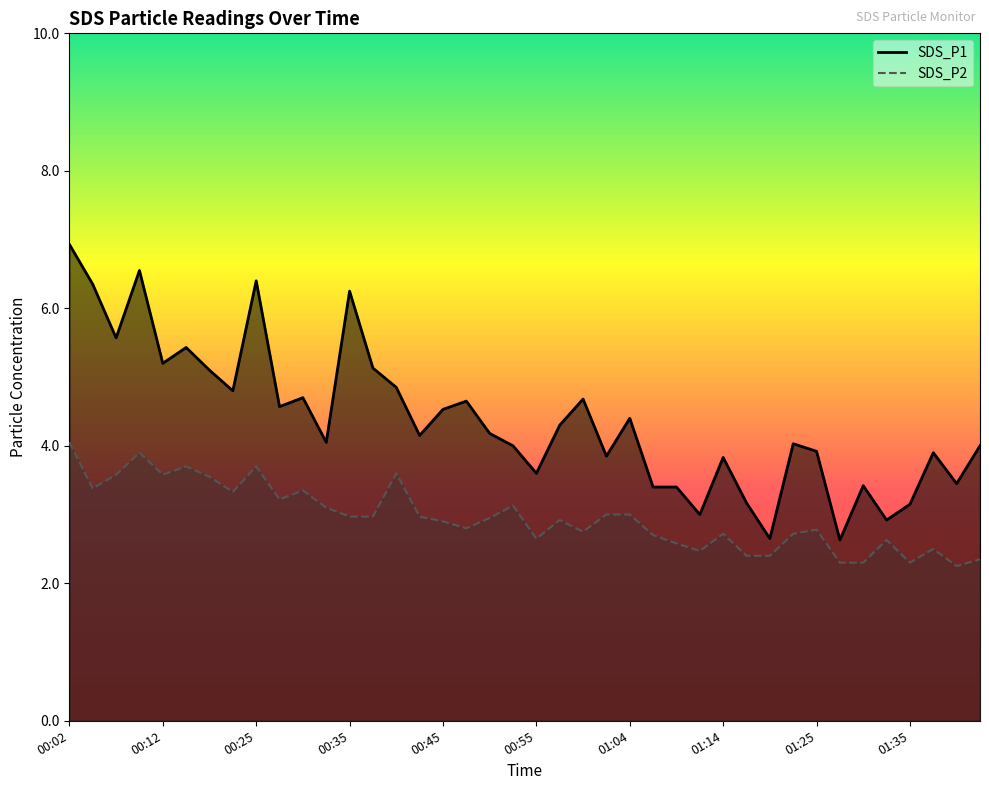

Is the value of SDS_P2 line at 01:35 greater than the value of SDS_P1 line at 32?

No